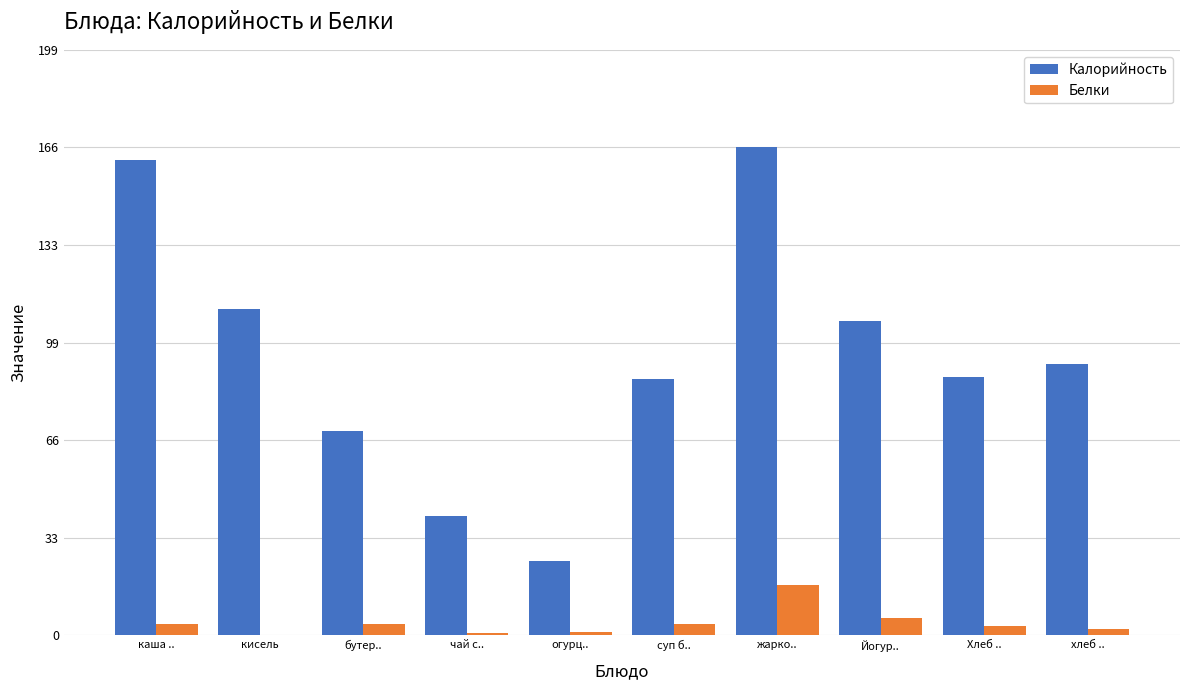

Between жарко.. and Йогур.., which series saw the biggest shift?

Калорийность